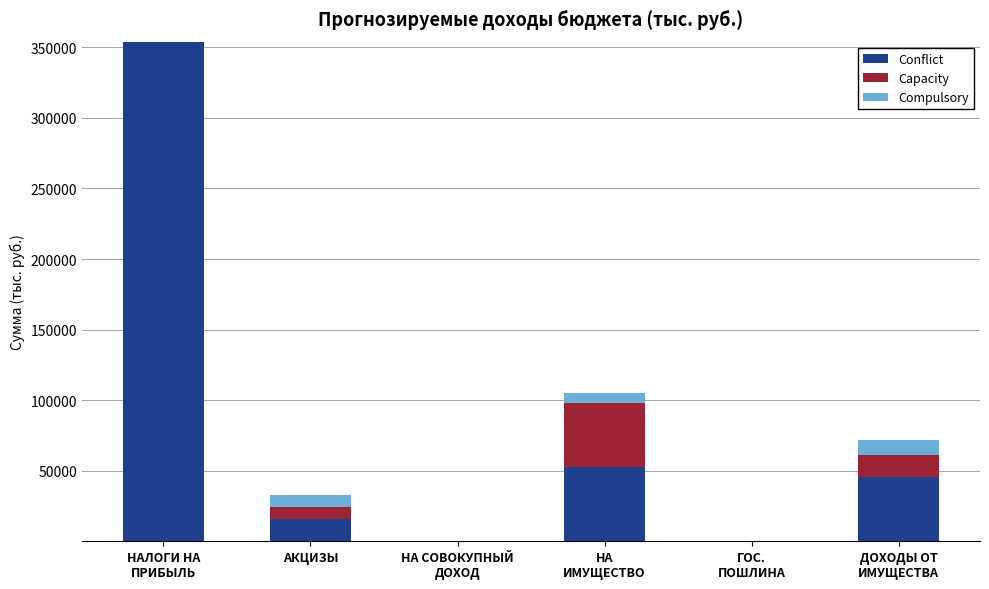

What are all the series names shown in the legend?

Conflict, Capacity, Compulsory